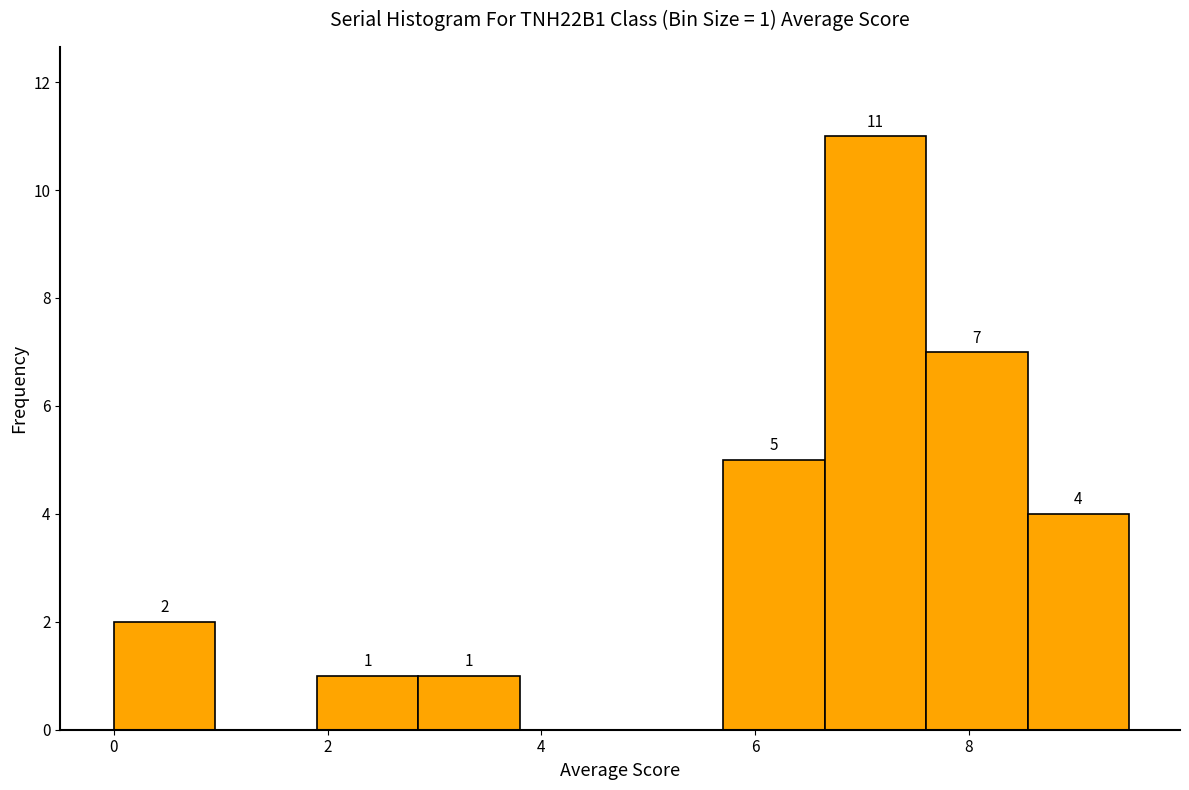

Which range on the x-axis has the tallest bar?

6.65 to 7.60